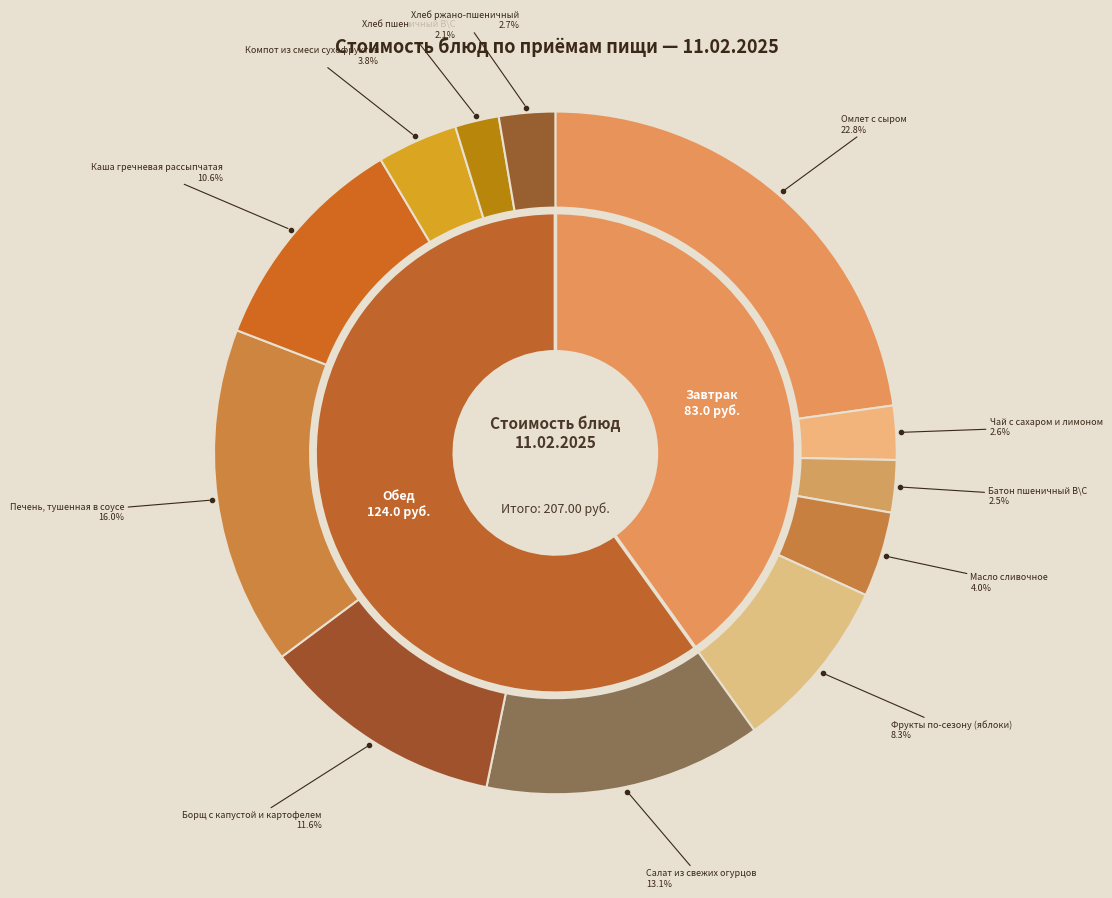

Approximately how many times larger is the value at Хлеб ржано-пшеничный compared to Салат из свежих огурцов?

0.2